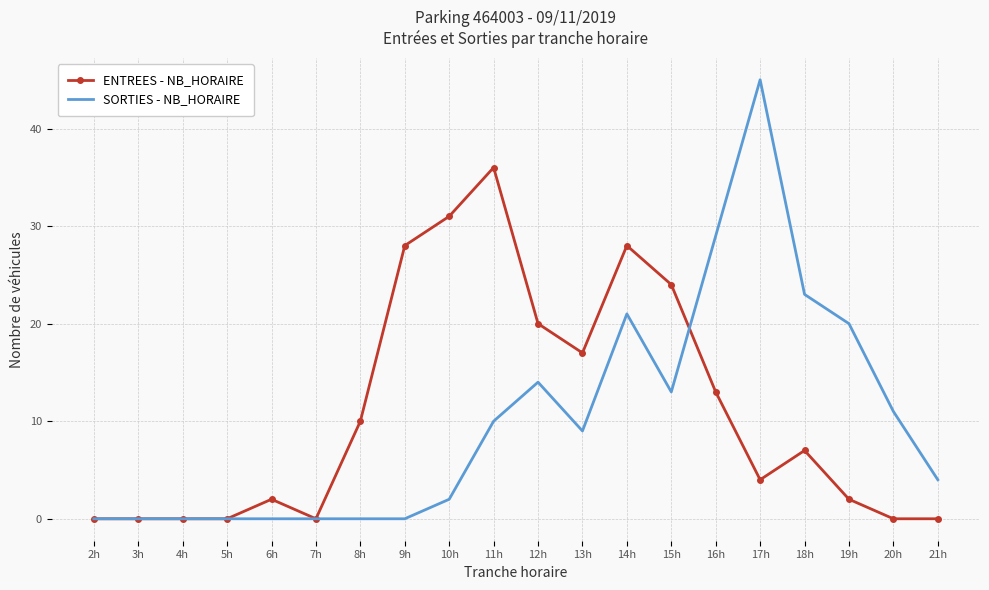

List the series in order of their overall mean, highest first.

ENTREES - NB_HORAIRE, SORTIES - NB_HORAIRE